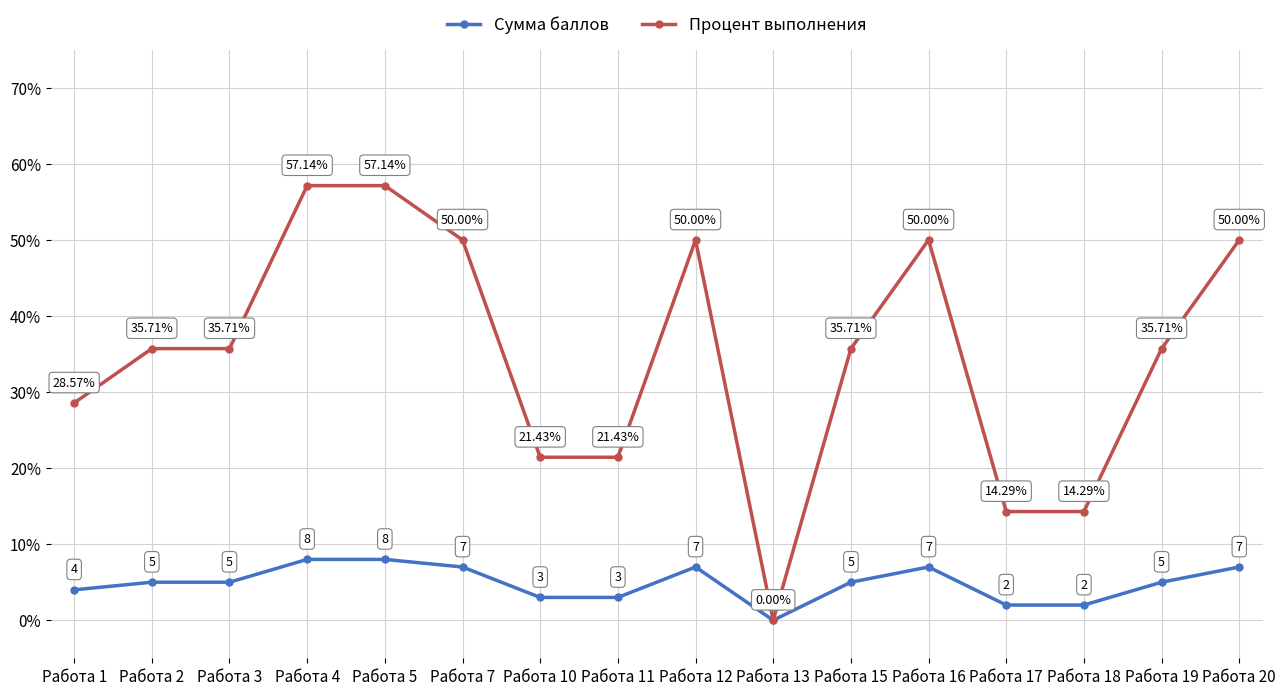

Does the chart display data point markers on the line(s)?

Yes